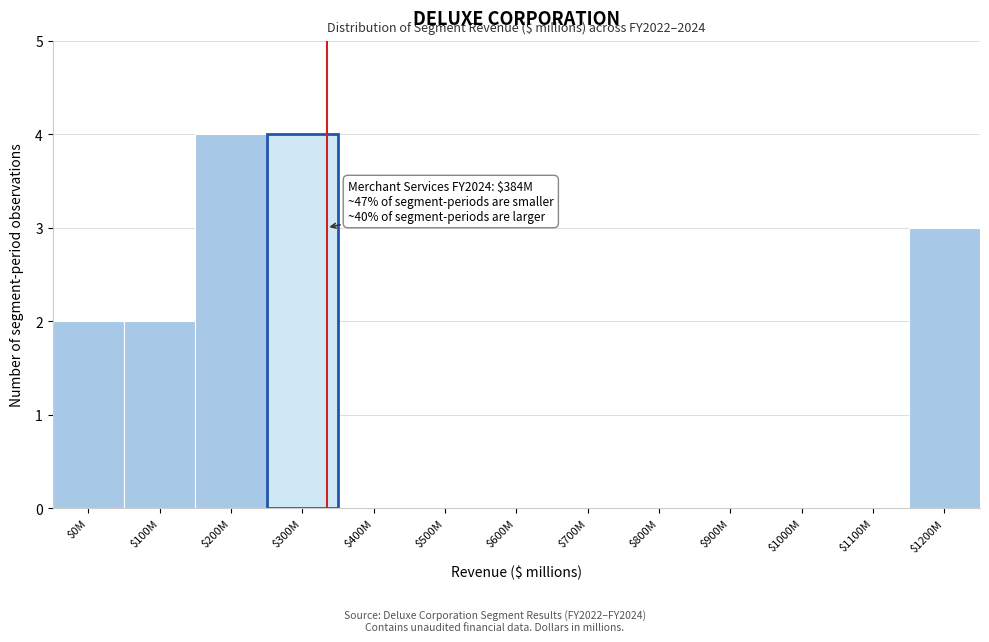

What is the maximum value shown in the chart?

4